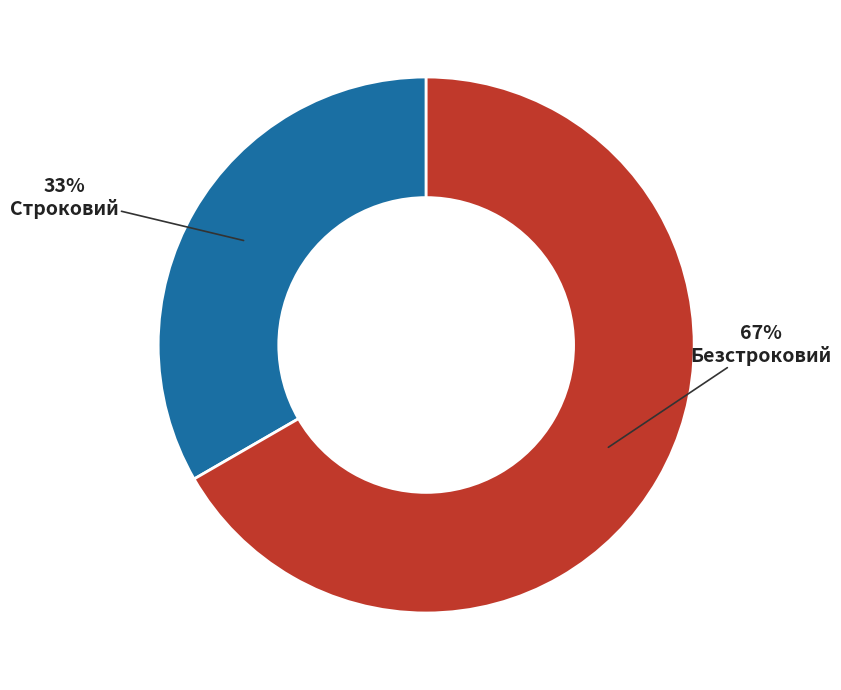

Count the number of slices in the pie.

2